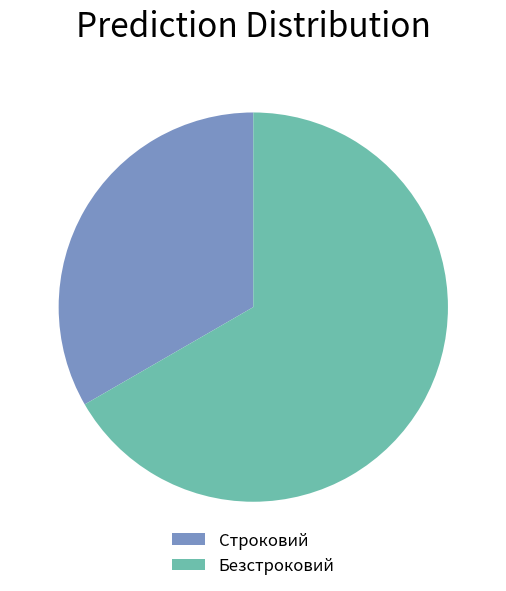

Which slice is the smallest?

Строковий